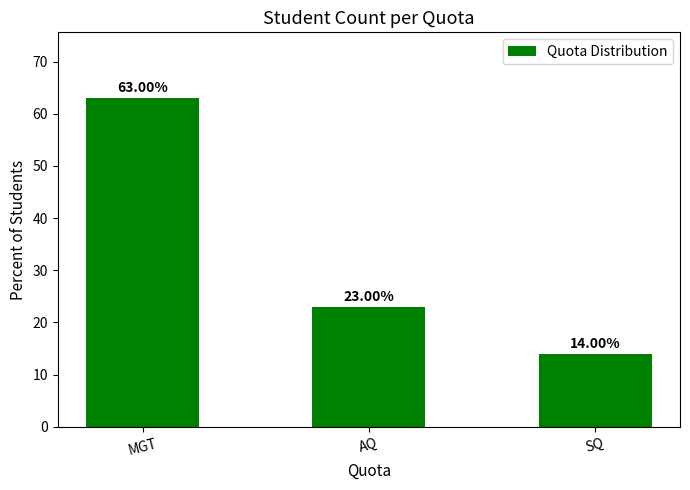

Which has a higher value, AQ or MGT?

MGT